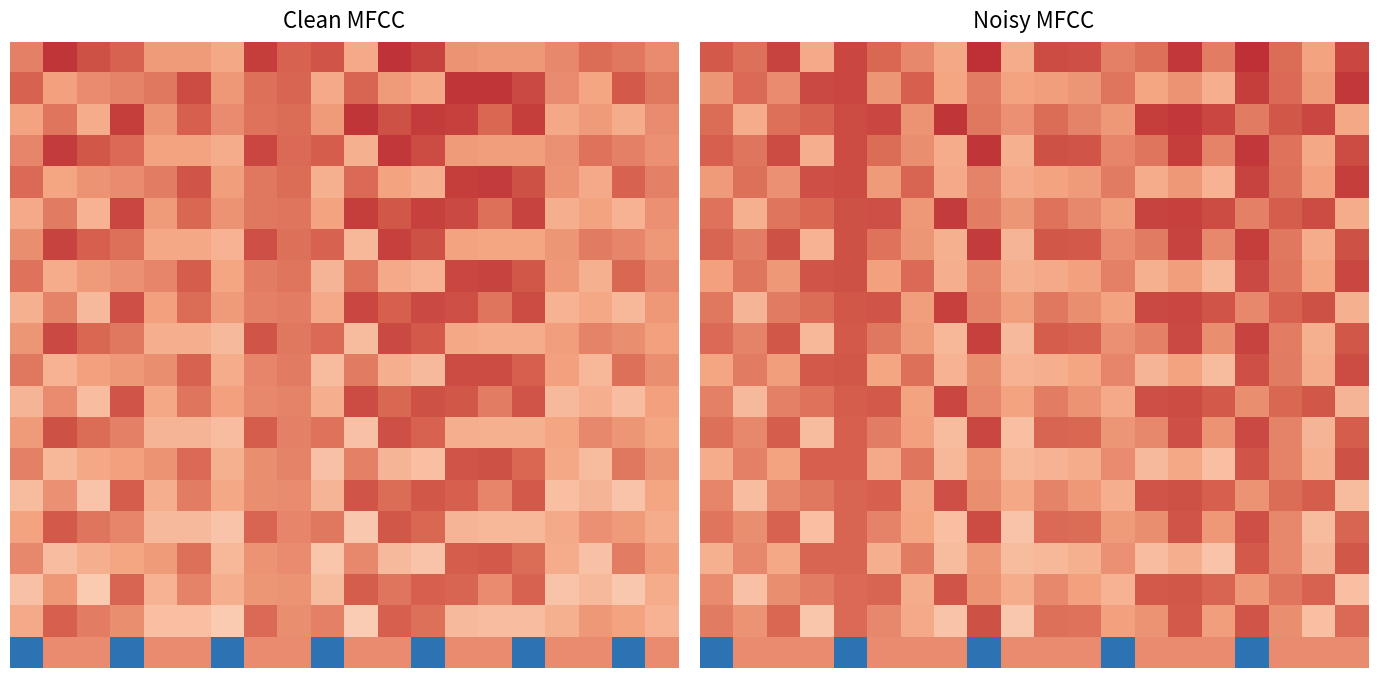

At which category is the sum across all series the highest?

14